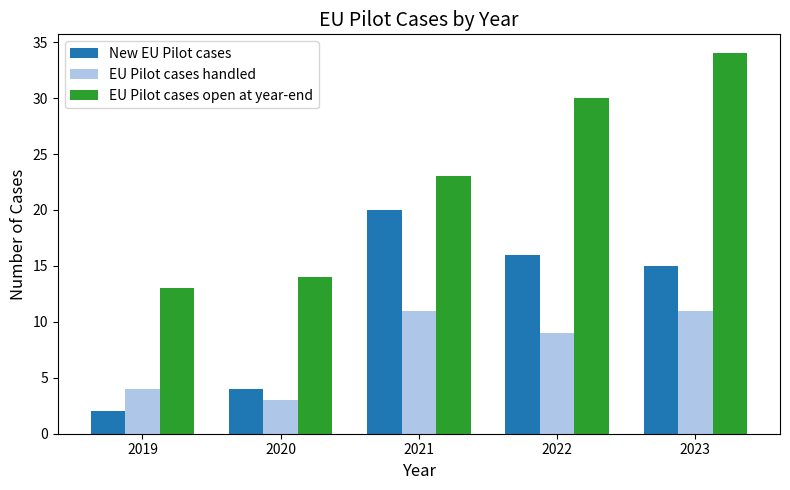

Which series has the largest range (max minus min)?

EU Pilot cases open at year-end